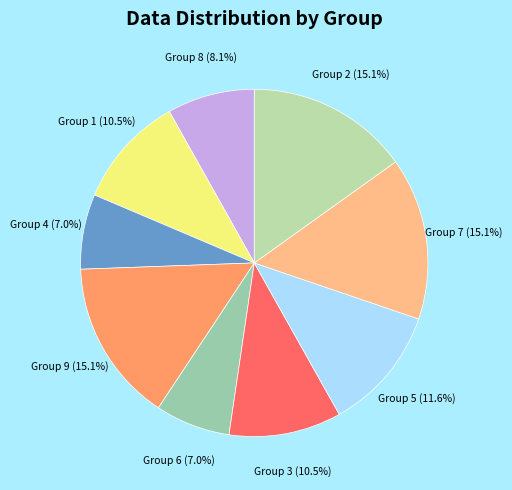

What percentage do Group 5 and Group 9 together represent?

26.7%